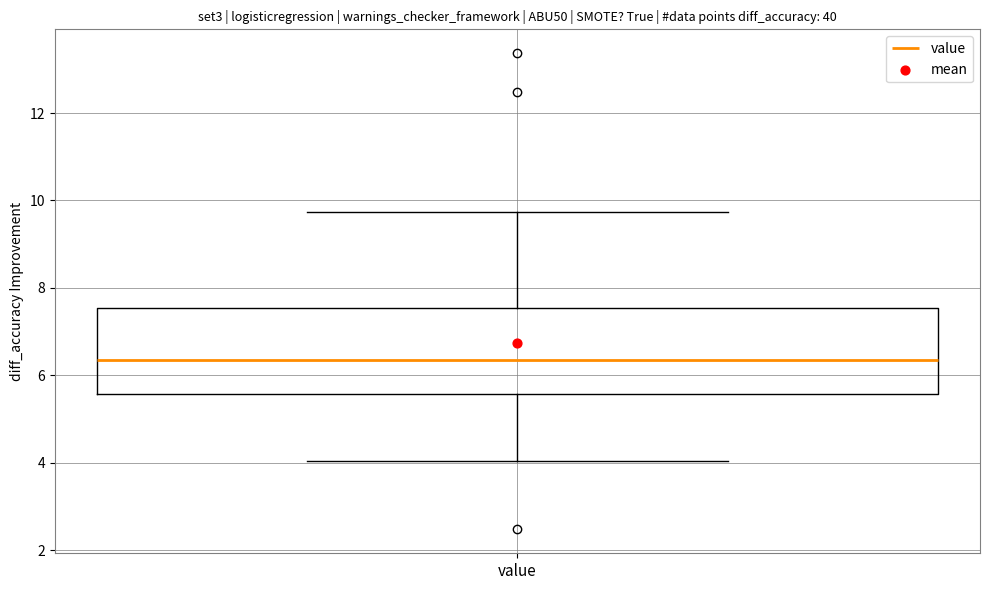

Transcribe this box plot: give where the median line is, the range the box spans, and where the two whiskers end, as read against the y-axis. The values are not printed on the chart, so give them approximately, as read against the axis.

median 6.4, box 5.6 to 7.6, whiskers 4.0 to 9.8